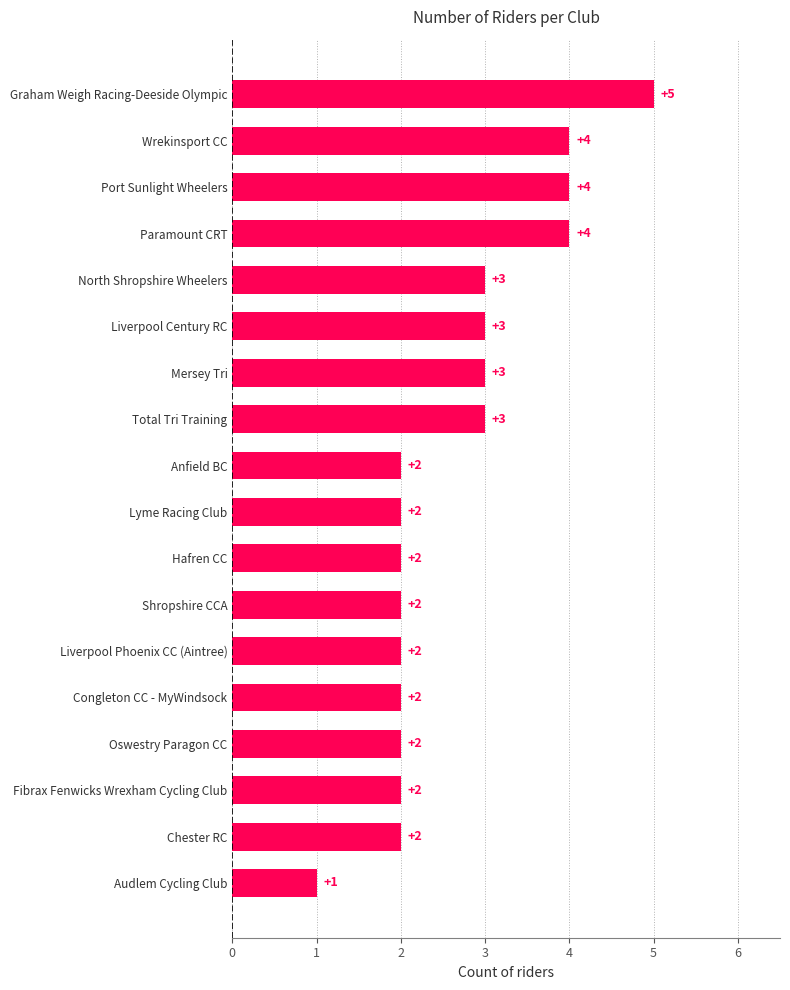

How many values are between 2 and 3?

13